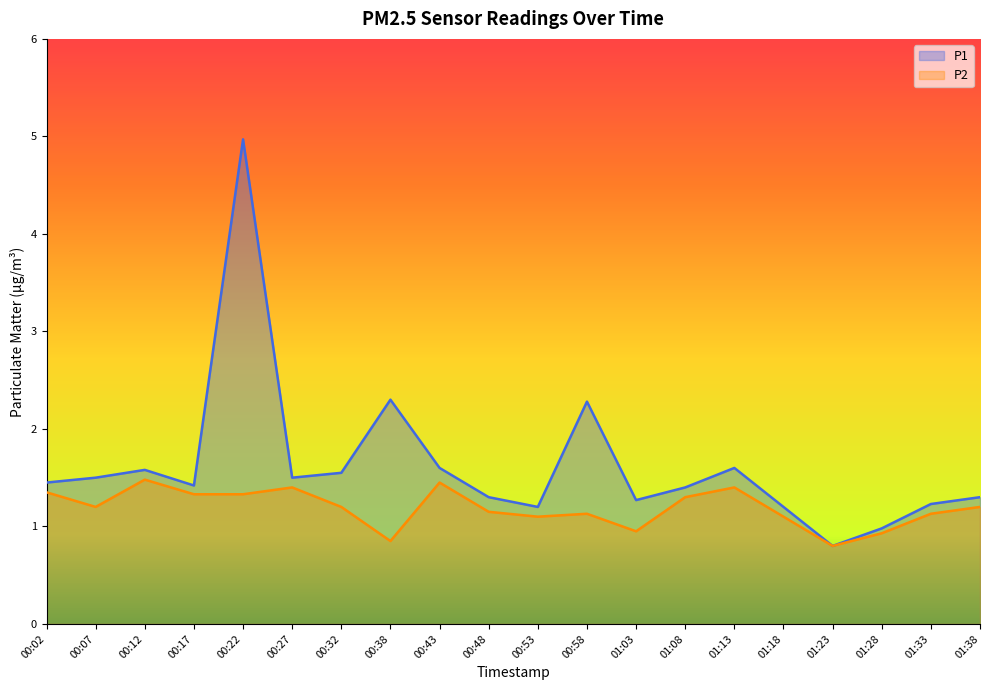

What is the sum of the P2 values at 01:08 and 00:58?

2.4